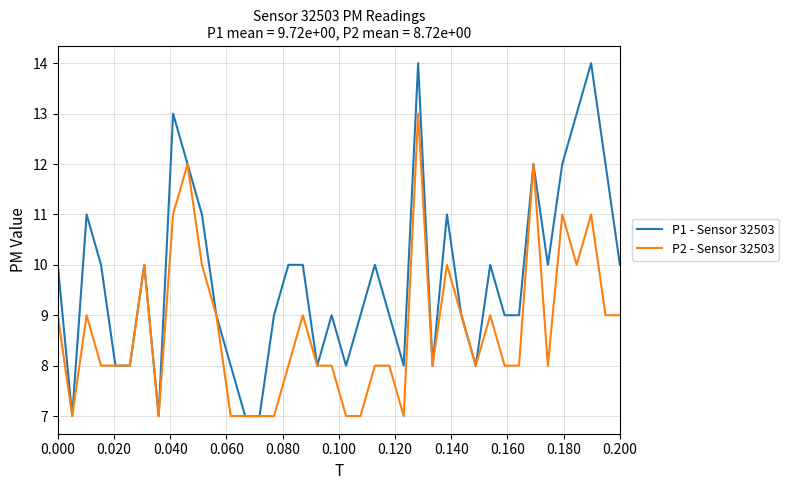

What is the maximum value for P2 - Sensor 32503?

13